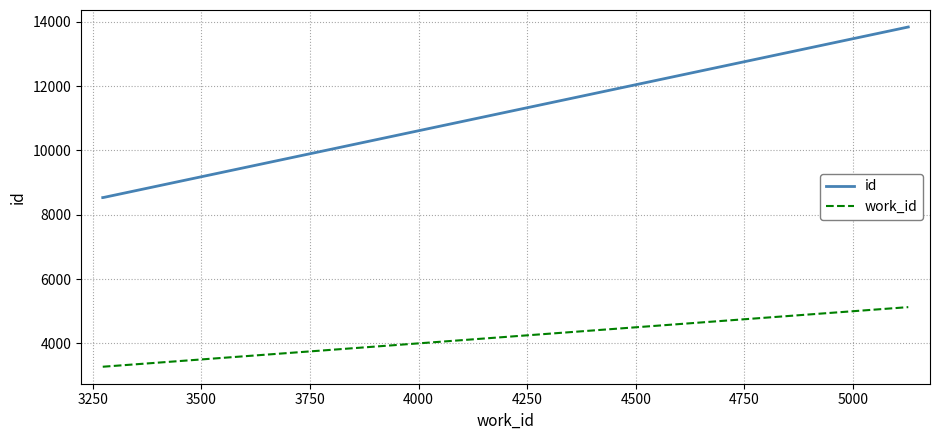

Which series has the largest total across all categories?

id